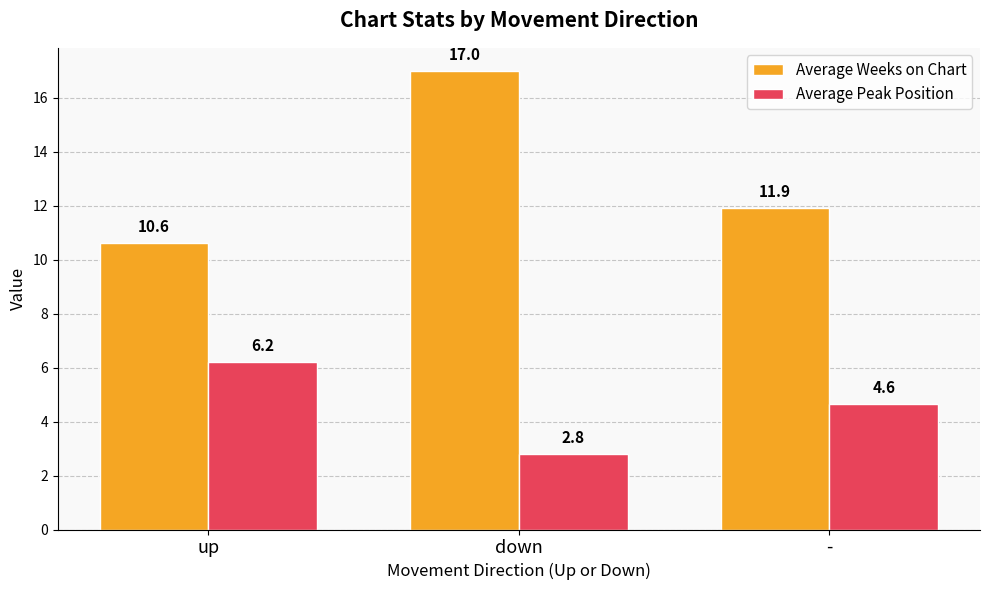

What is the sum of the Average Weeks on Chart values at - and up?

22.5